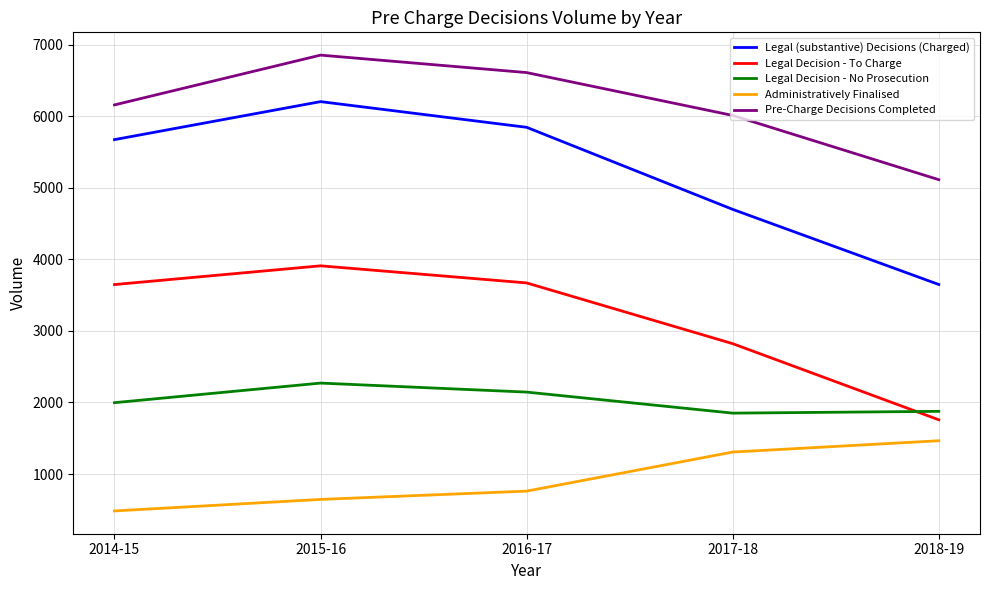

True or false: Legal (substantive) Decisions (Charged) and Legal Decision - No Prosecution cross at least once.

False